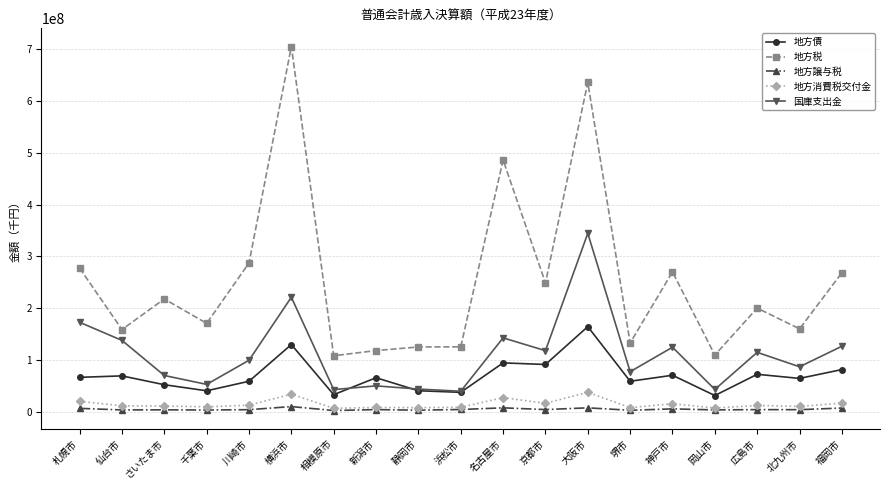

What is the label of the 17th point from the right?

さいたま市